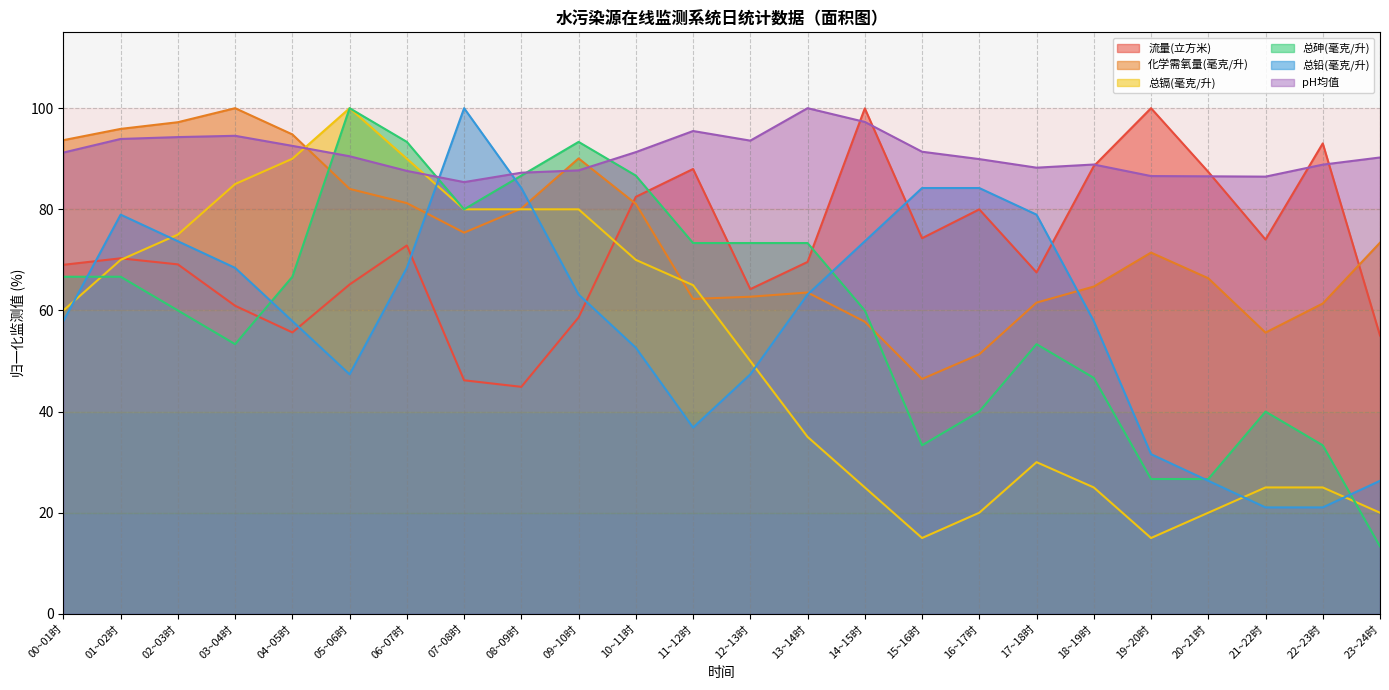

What is the value of the 流量(立方米) point at the 7th from the left?

72.9